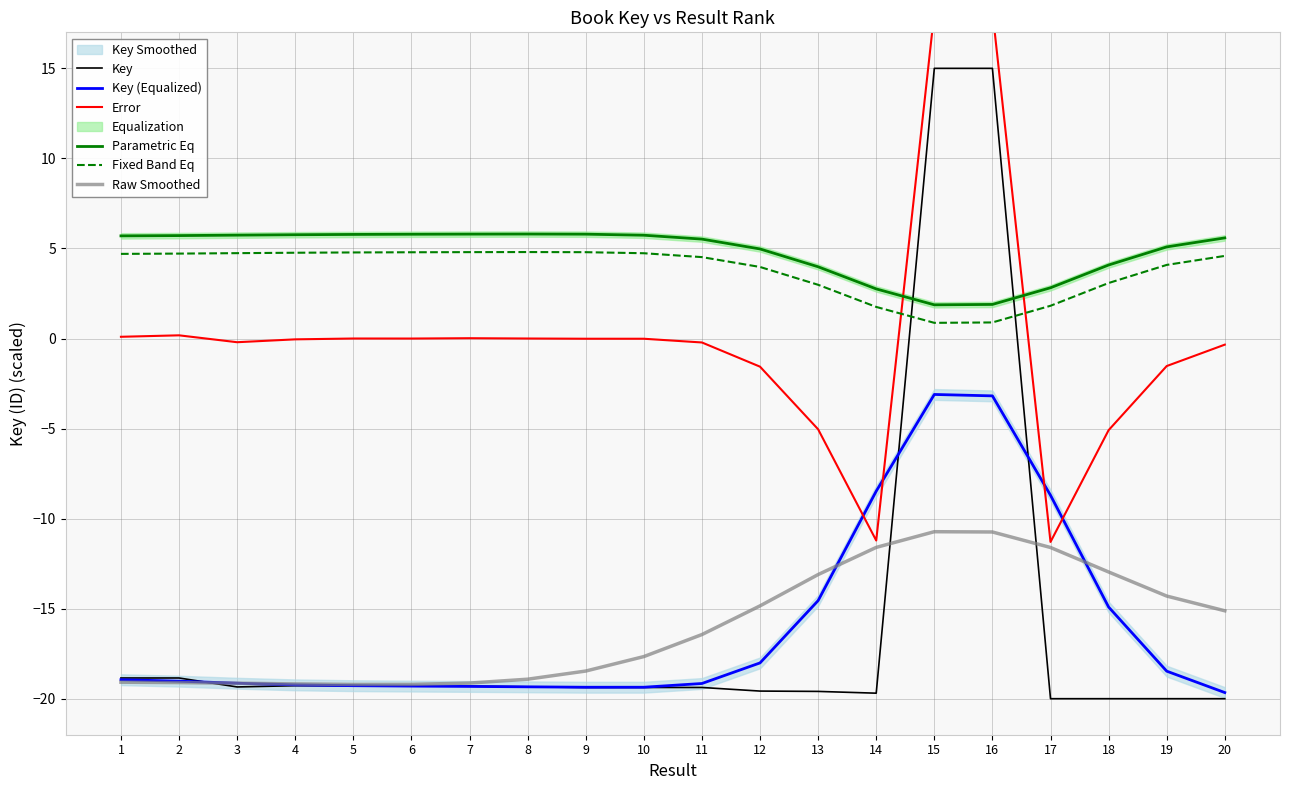

What is the spread (max minus min) of values at 13?

23.6